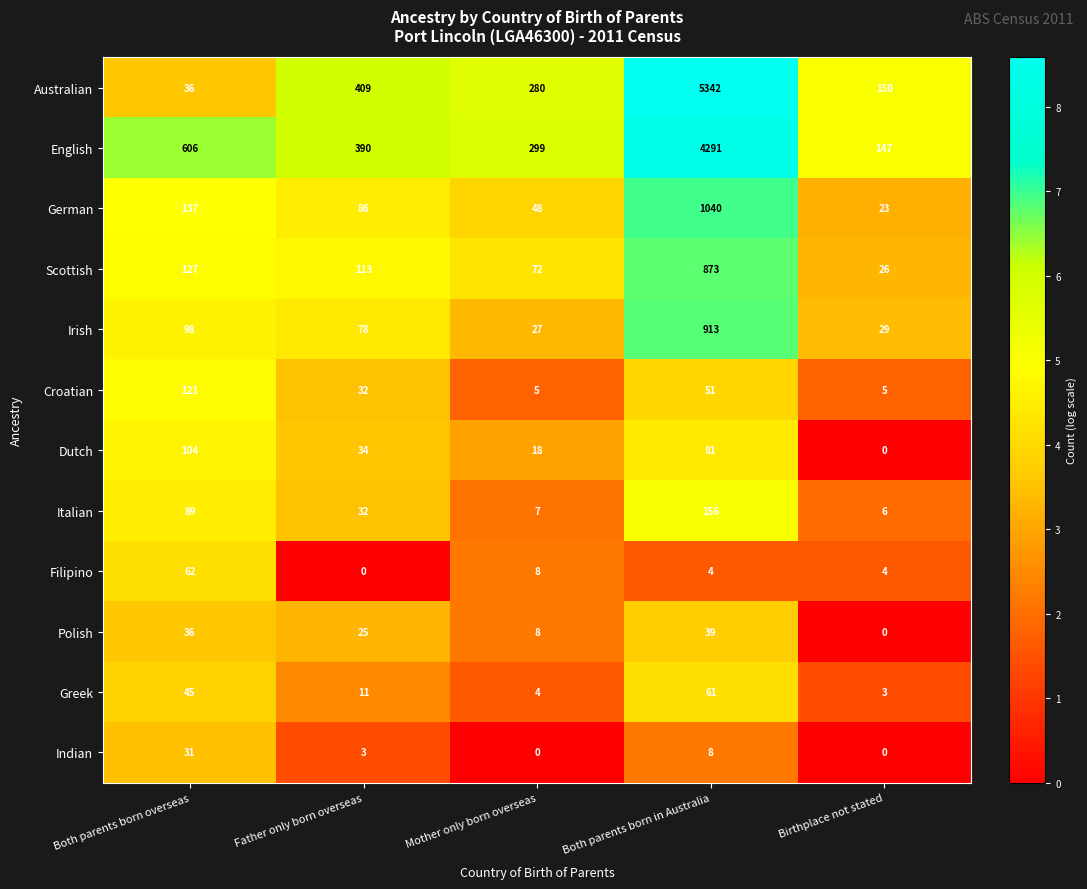

Which category has the lowest value in the Australian series?

Both parents born overseas